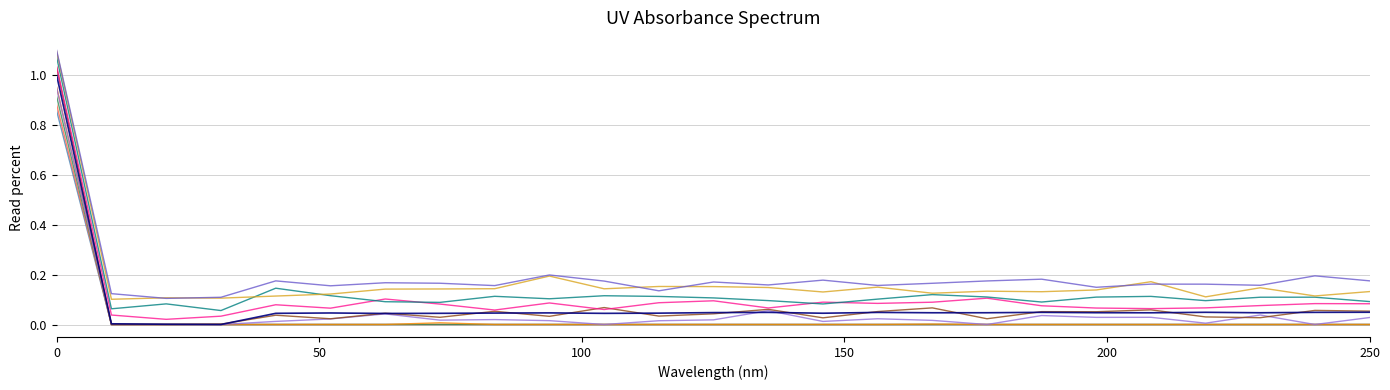

Reading left to right, extract all data points from this chart.

1.0	0.0	0.0	0.0	0.0	0.0	0.0	0.0	0.0	0.0	0.0	0.0	0.0	0.0	0.0	0.0	0.0	0.0	0.0	0.0	0.0	0.0	0.0	0.0	0.0